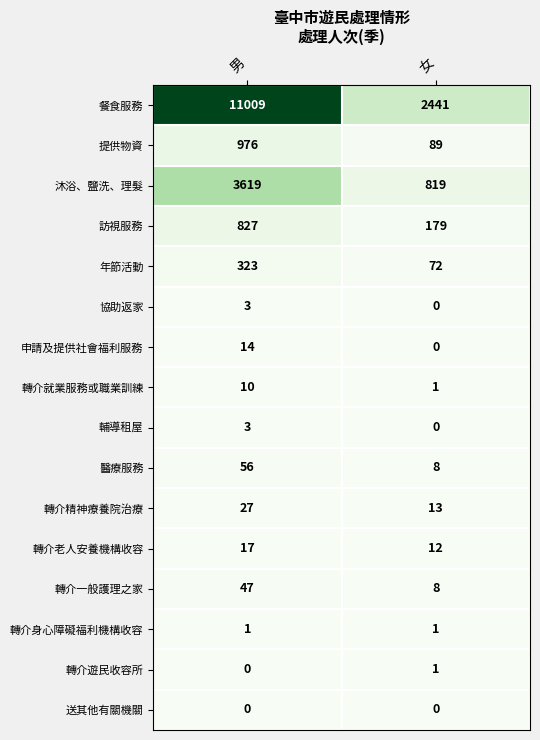

What is the spread (max minus min) of values at 女?

2441